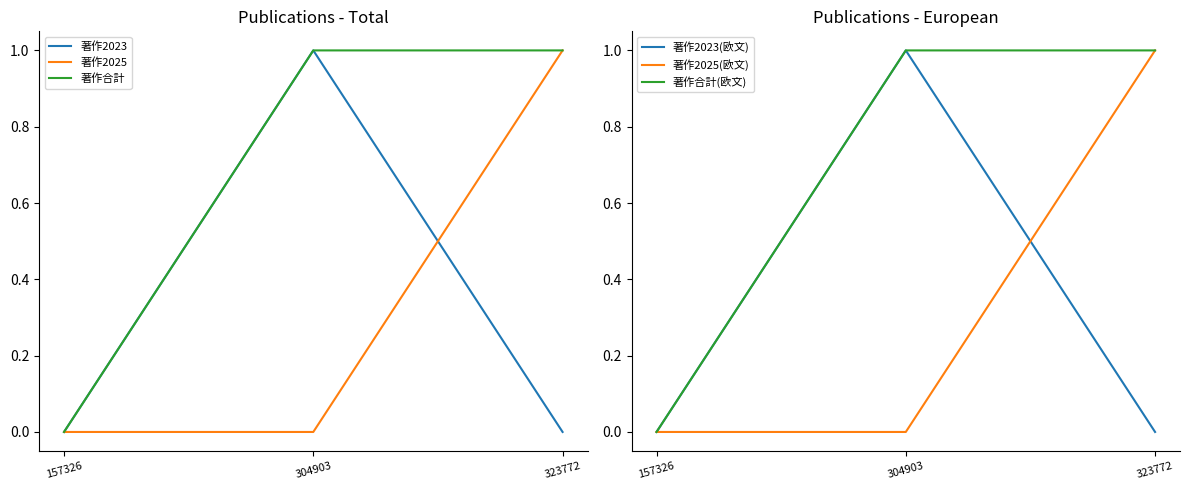

At which category is the sum across all series the highest?

304903